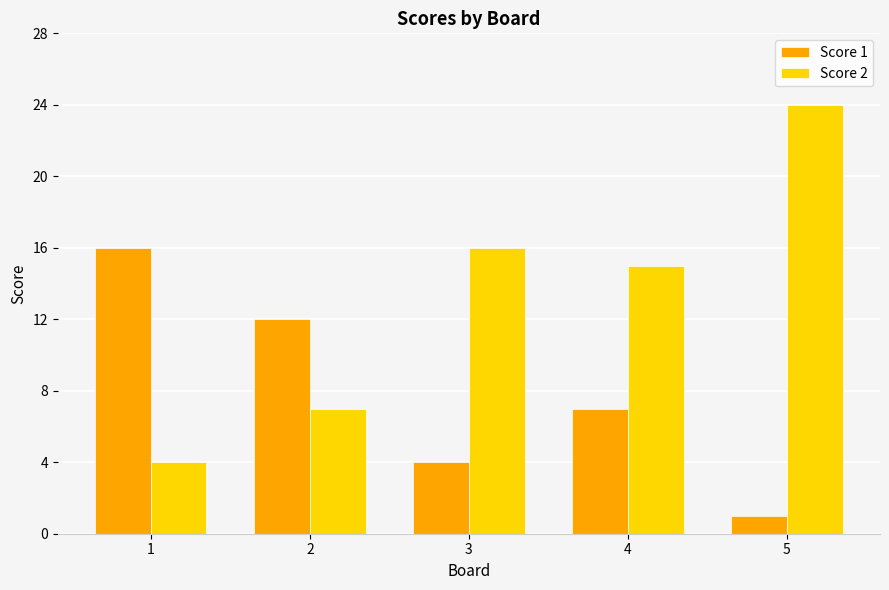

What is the average value of the Score 1 series?

8